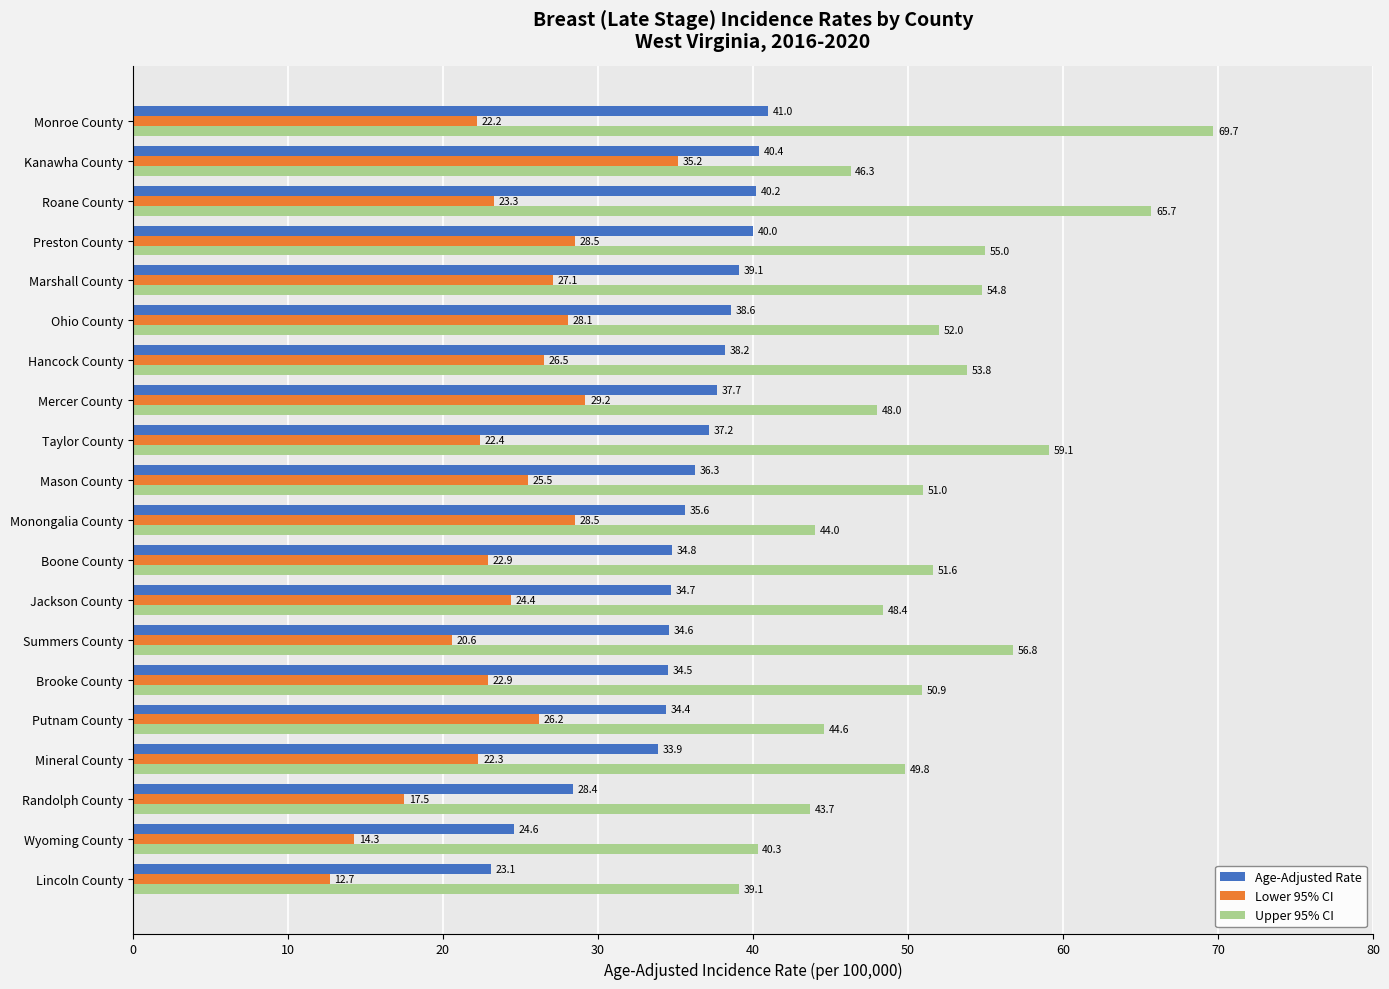

What value does the Lower 95% CI series have at Brooke County?

22.9